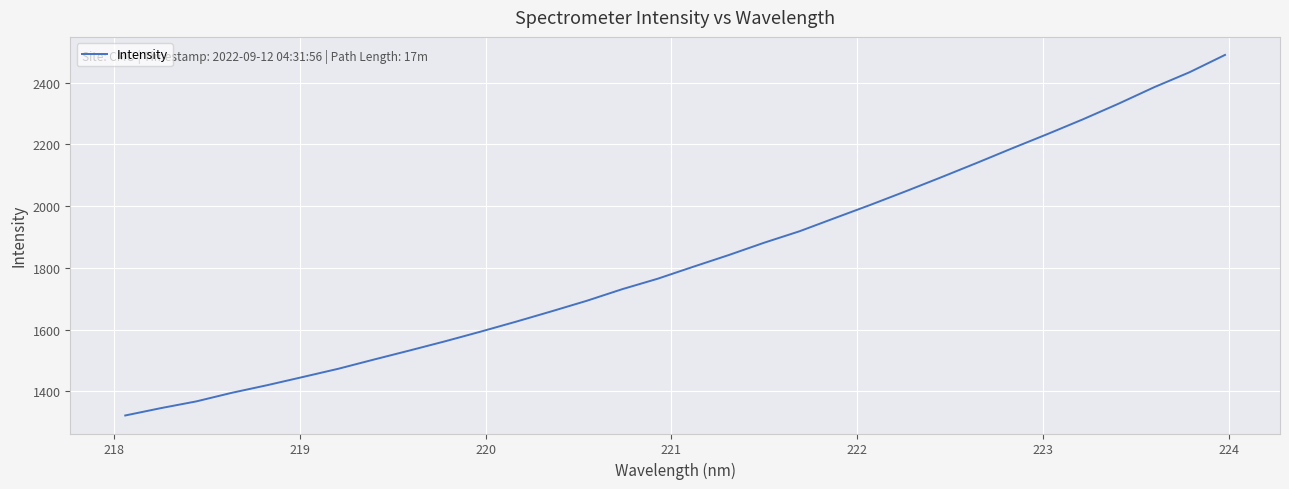

What is the minimum value shown in the chart?

1322.2